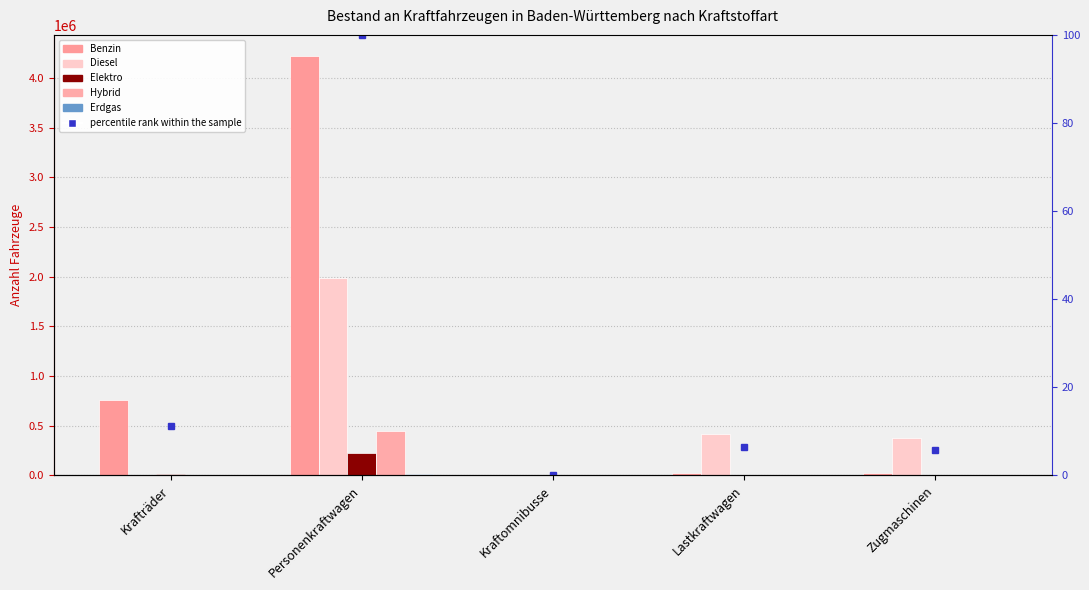

What is the sum of the Hybrid values at Kraftomnibusse and Krafträder?

1211.0